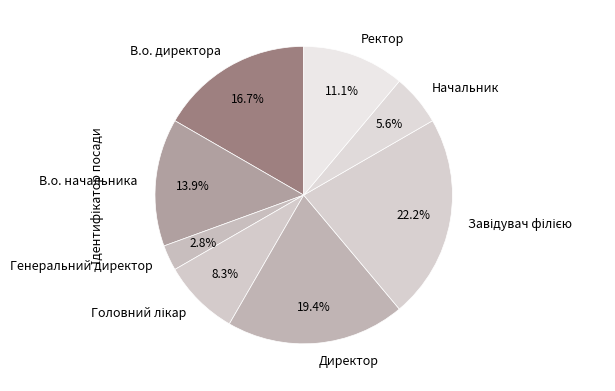

Combined, what portion of the pie is Директор and Начальник?

25.0%